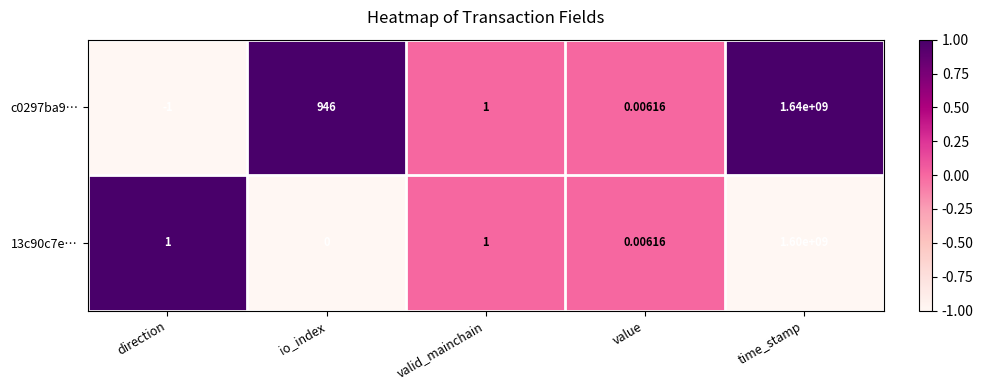

List the series in order of their peak value, highest first.

c0297ba9…, 13c90c7e…